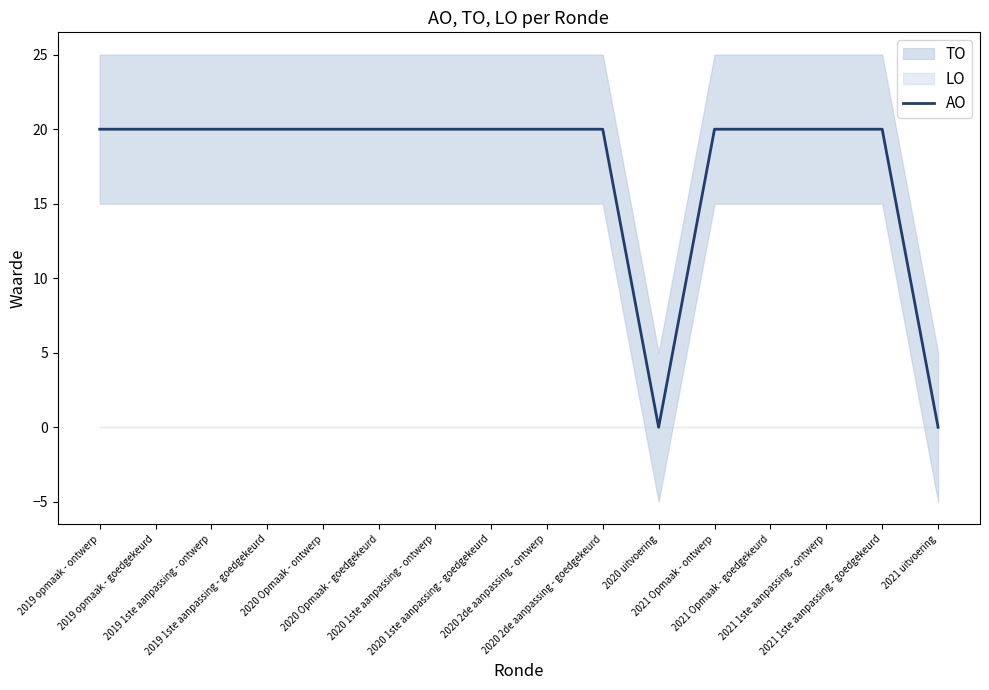

The value at 2020 Opmaak - ontwerp is 5. True or false?

False